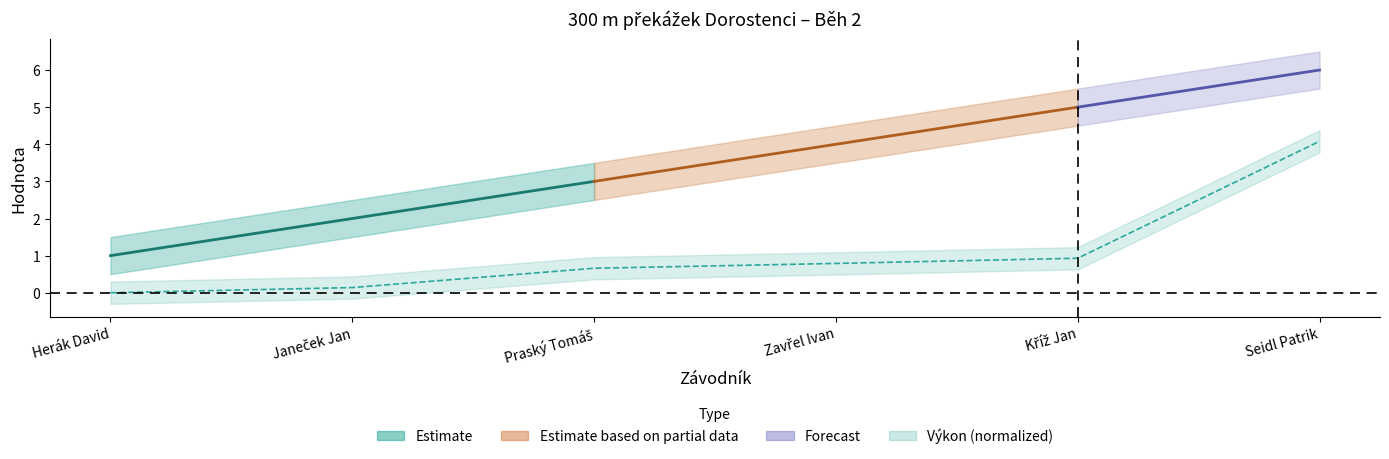

Rank the categories by value from highest to lowest.

Seidl Patrik, Kříž Jan, Zavřel Ivan, Praský Tomáš, Janeček Jan, Herák David